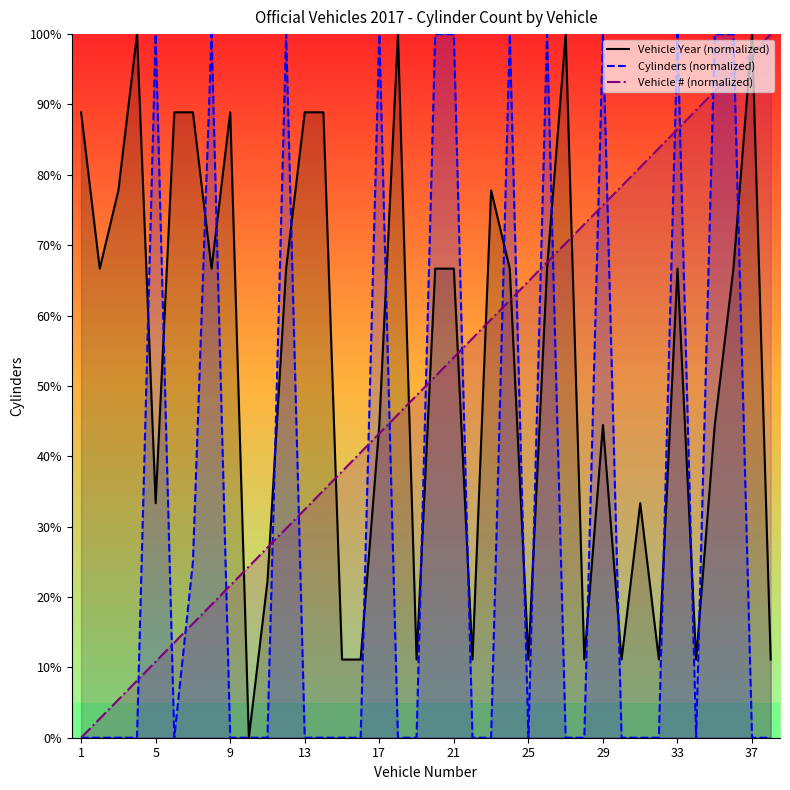

List the series in order of their overall mean, lowest first.

Cylinders (normalized), Vehicle # (normalized), Vehicle Year (normalized)